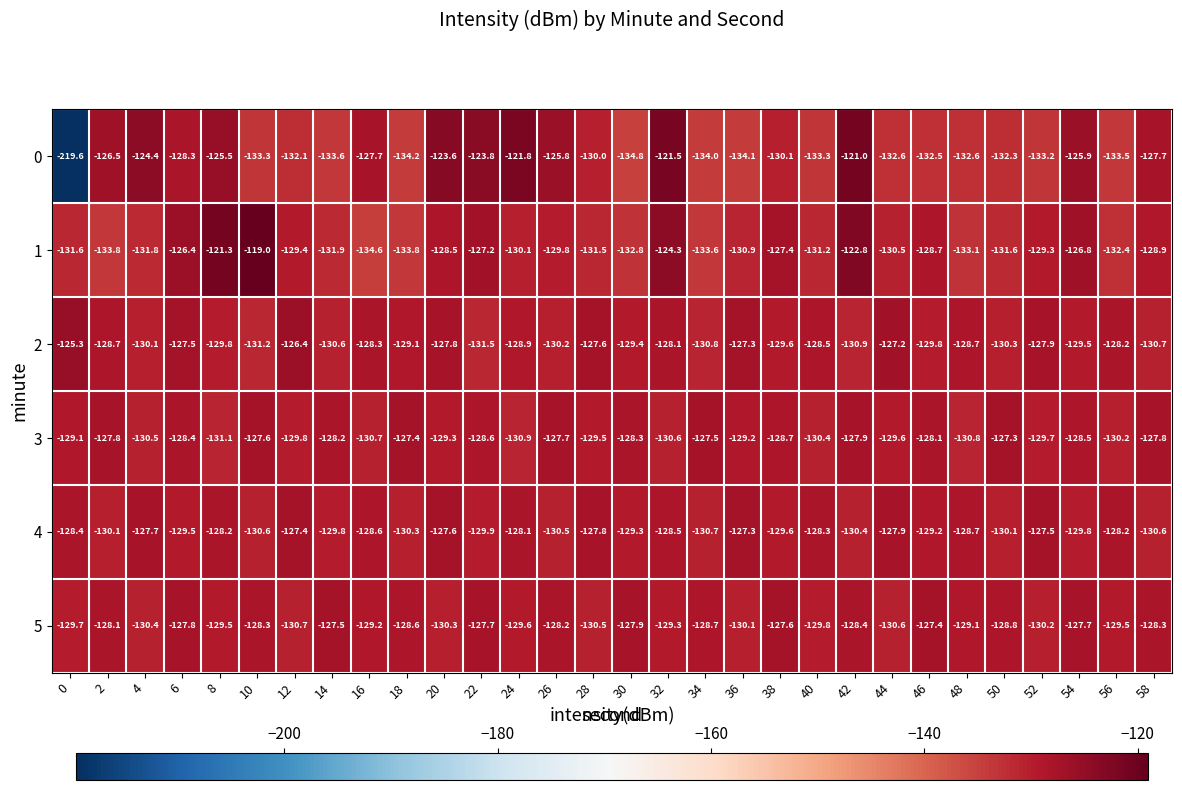

Is it true that 3 equals -64.4 at 56?

False